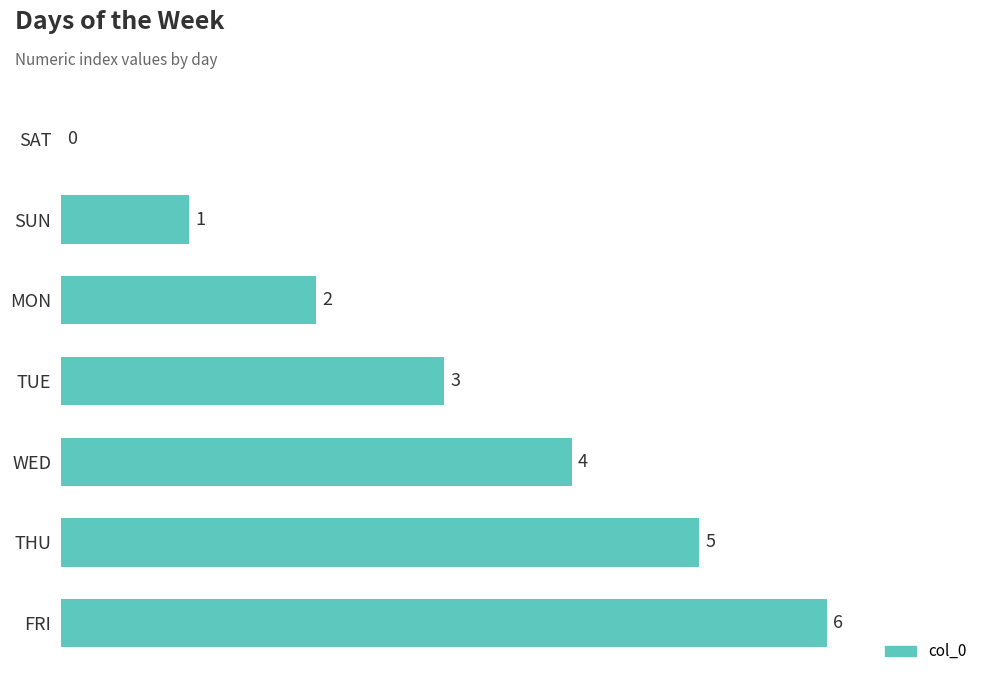

Approximately how many times larger is the value at MON compared to FRI?

0.3